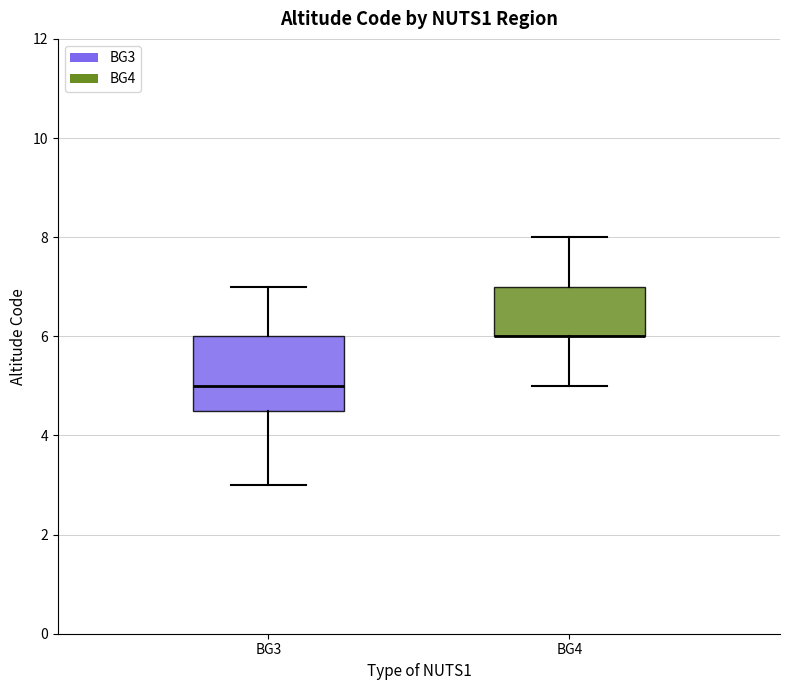

Reading left to right, read every box against the y-axis: the position of its median line, the range the box covers, and the ends of its whiskers. The values are not printed on the chart, so give them approximately, as read against the axis.

BG3: median 5.0, box 4.6 to 6.0, whiskers 3.0 to 7.0
BG4: median 6.0 (drawn on the box's lower edge), box 6.0 to 7.0, whiskers 5.0 to 8.0